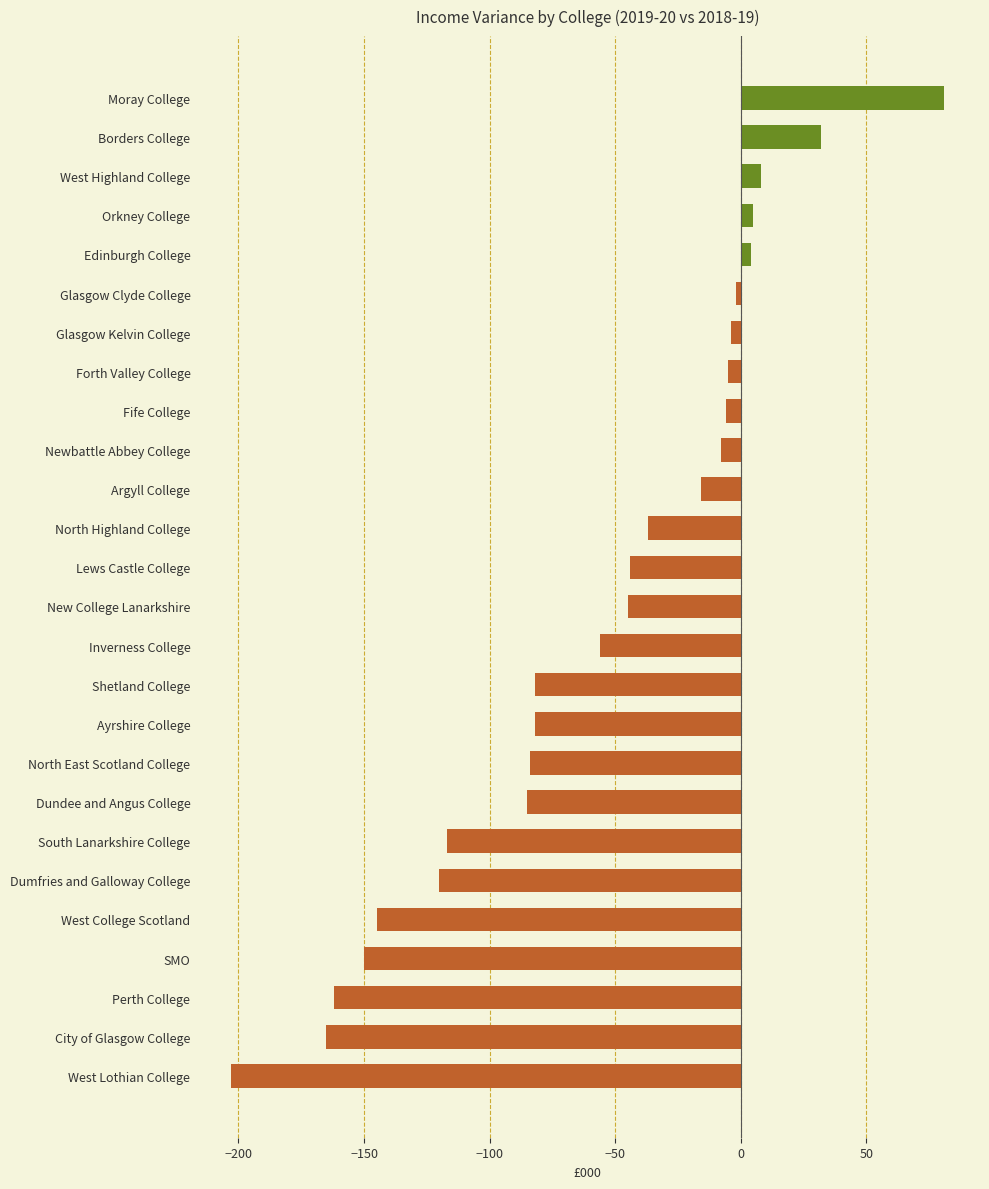

What is the maximum value shown in the chart?

81